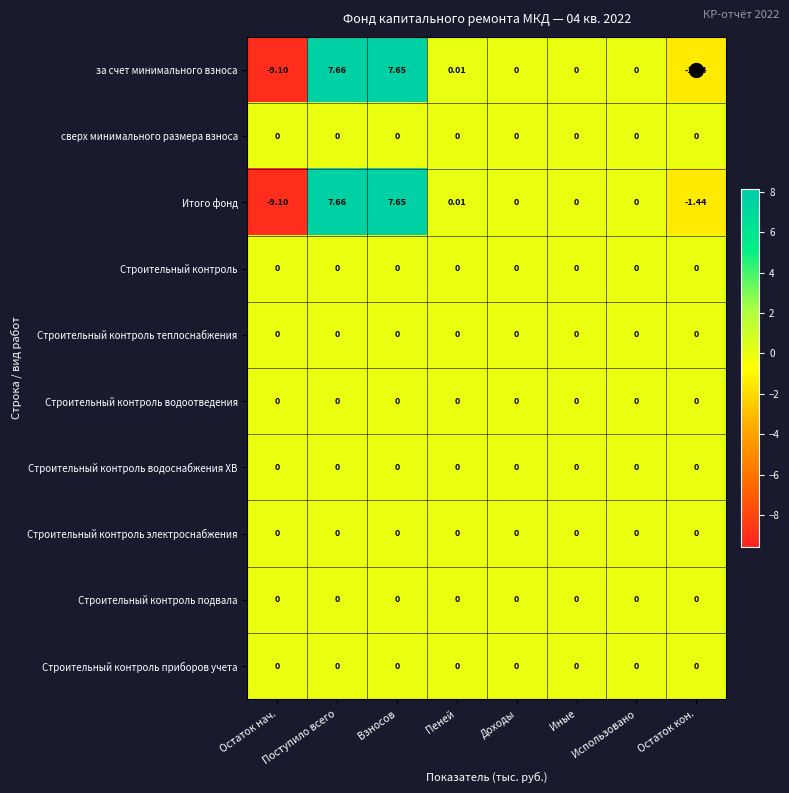

Which label corresponds to the smallest value in the chart?

Остаток нач.